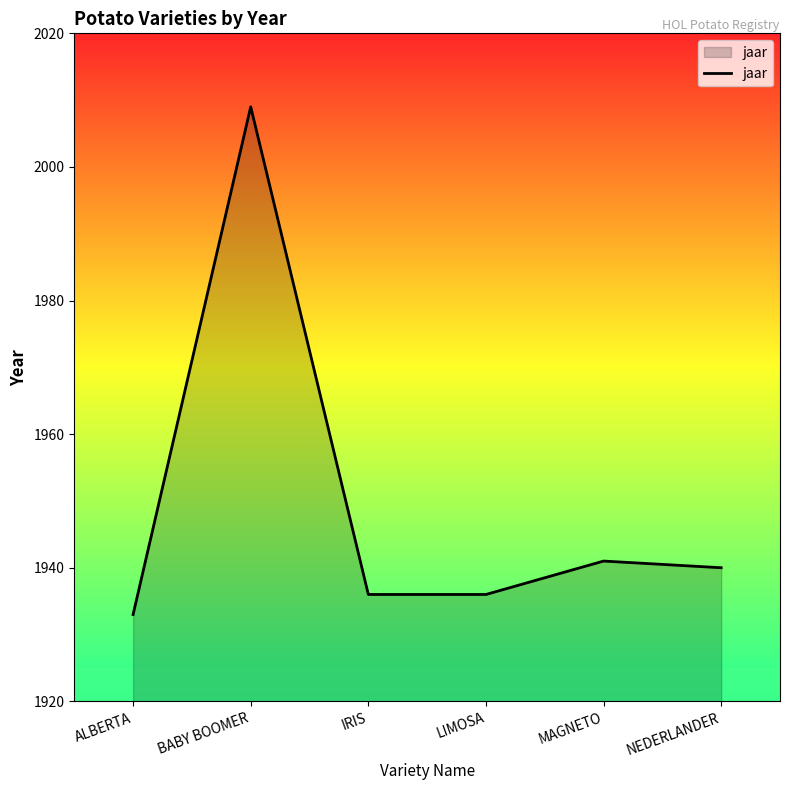

What position from the left is NEDERLANDER?

6